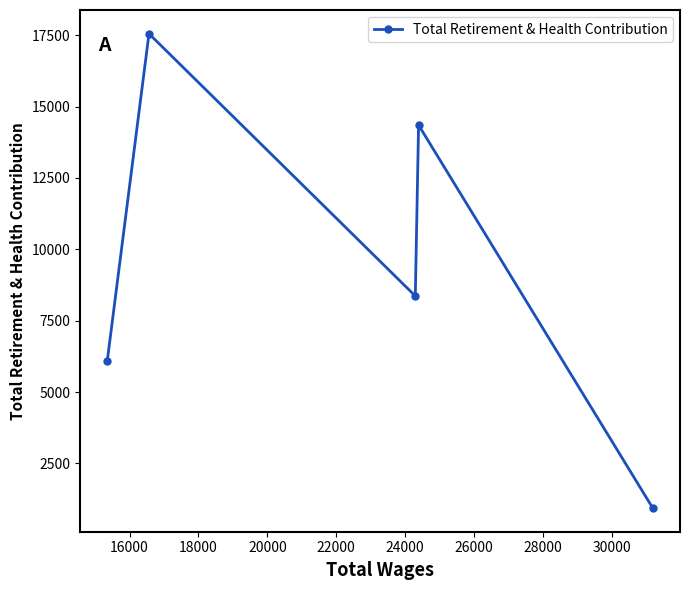

What is the sum of all values?

47300